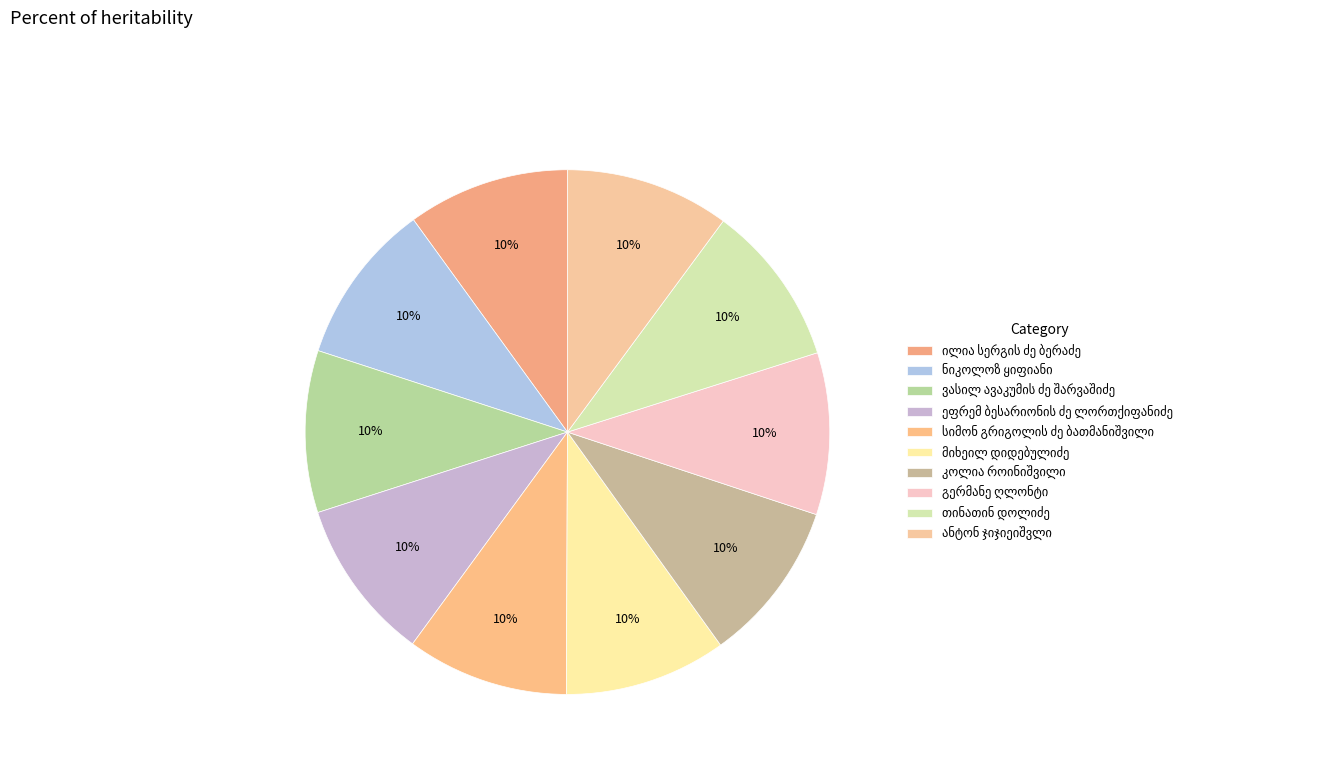

Rank the categories by value from lowest to highest.

თინათინ დოლიძე, გერმანე ღლონტი, კოლია როინიშვილი, მიხეილ დიდებულიძე, სიმონ გრიგოლის ძე ბათმანიშვილი, ეფრემ ბესარიონის ძე ლორთქიფანიძე, ვასილ ავაკუმის ძე შარვაშიძე, ნიკოლოზ ყიფიანი, ილია სერგის ძე ბერაძე, ანტონ ჯიჯიეიშვლი